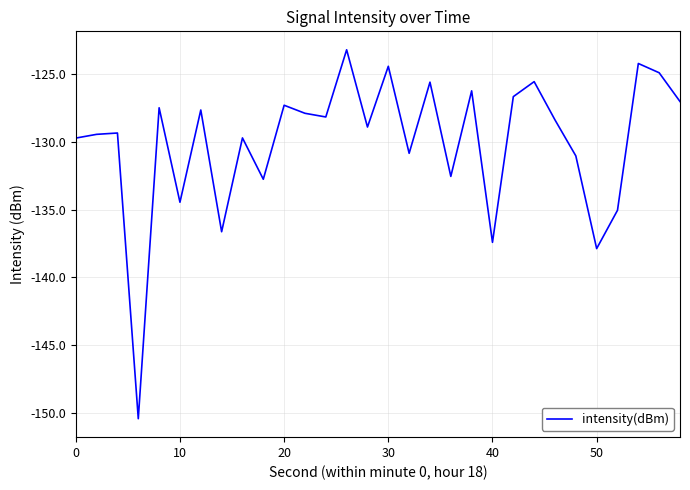

What is the difference between the maximum and minimum values?

27.2